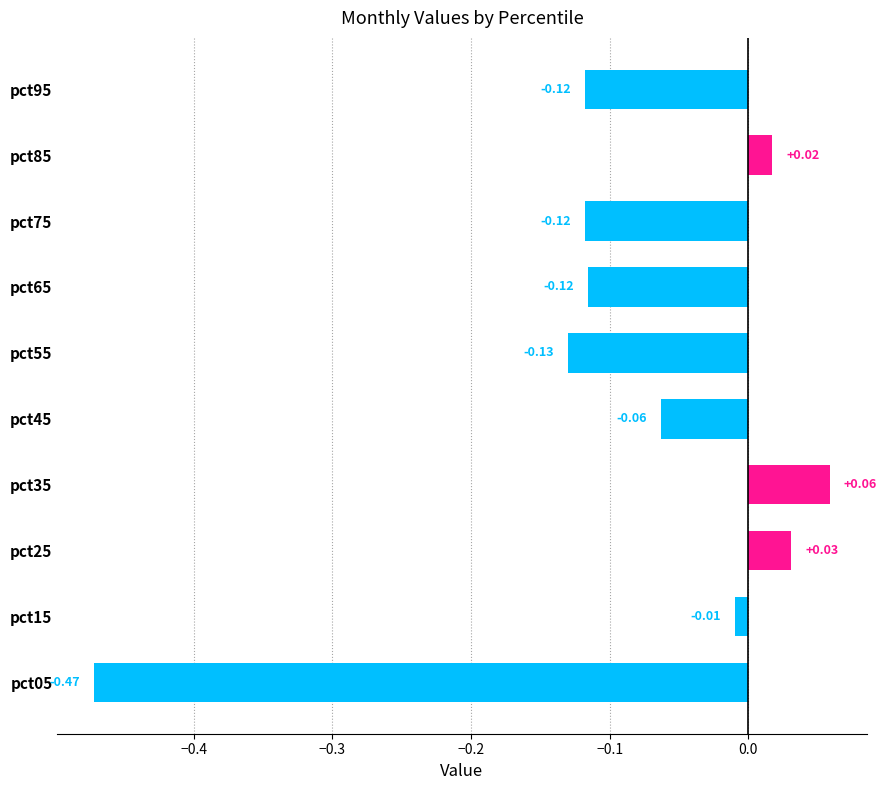

What is the difference between the maximum and minimum values in the Apr series?

0.5